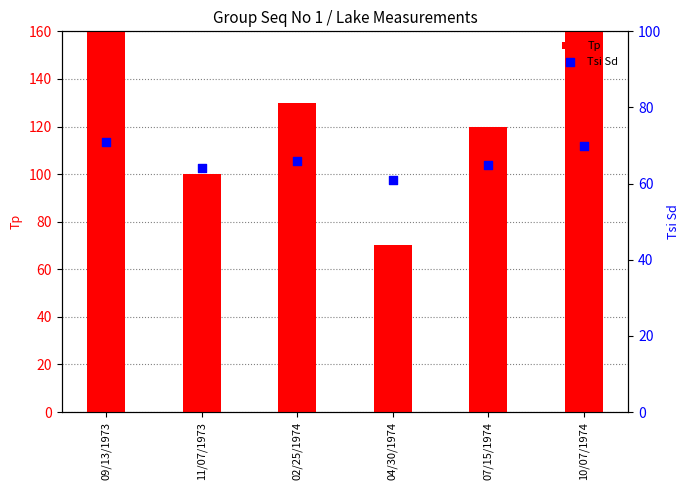

Which series contains the highest Y value?

Tp